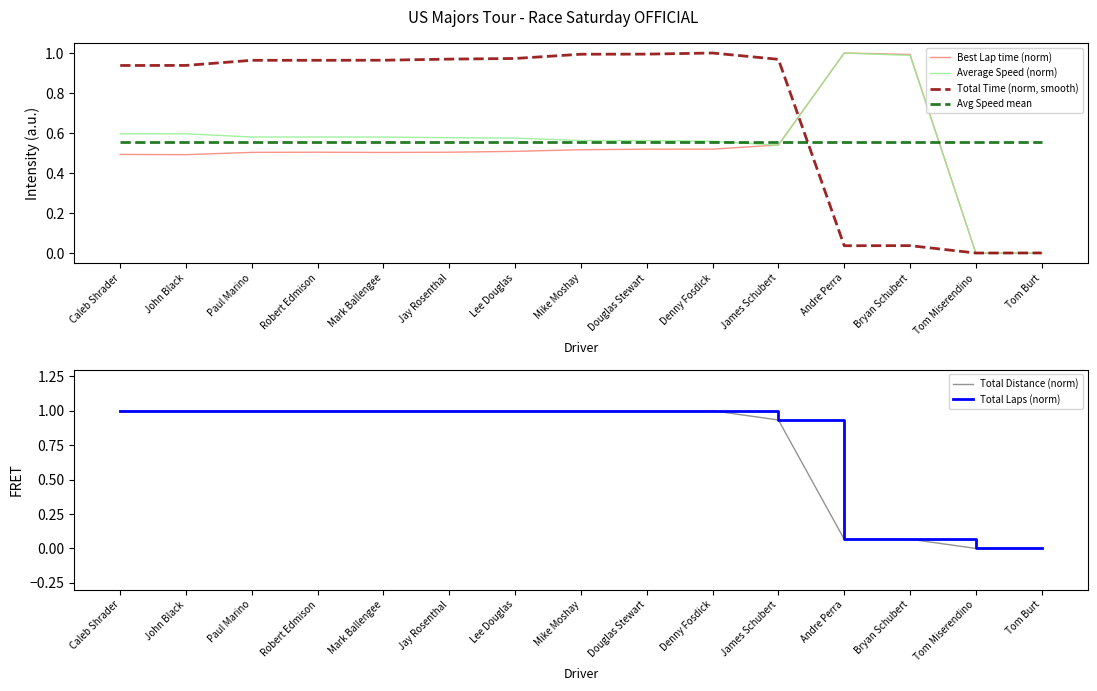

What is the value of the Avg Speed mean point at the 13th from the left?

0.6